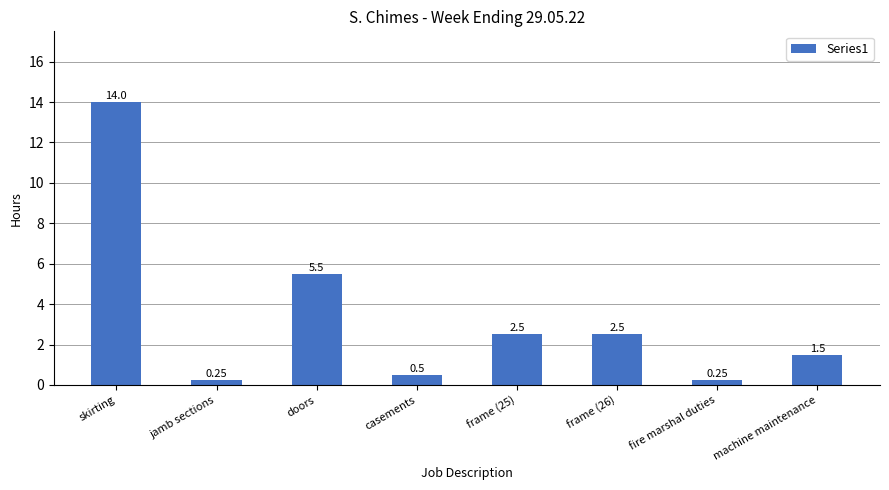

Where does the data first go above 2?

skirting